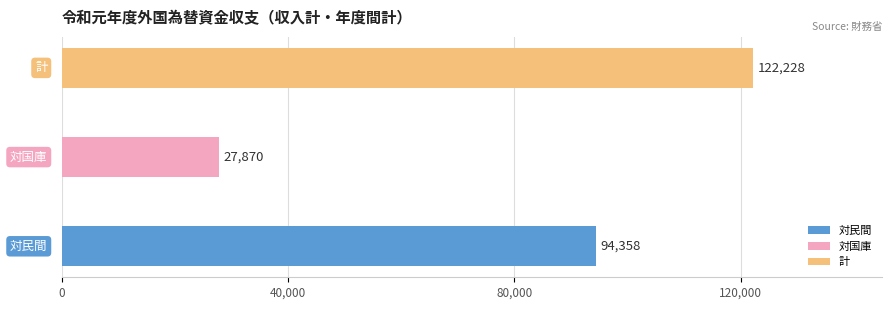

What is the minimum value shown in the chart?

27870